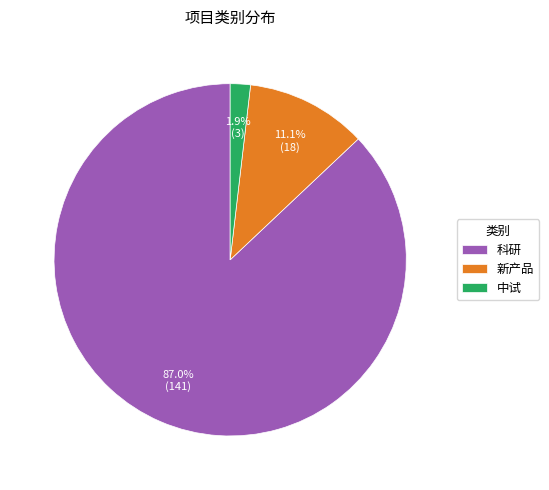

Is the sum of 科研 and 中试 greater than half?

Yes